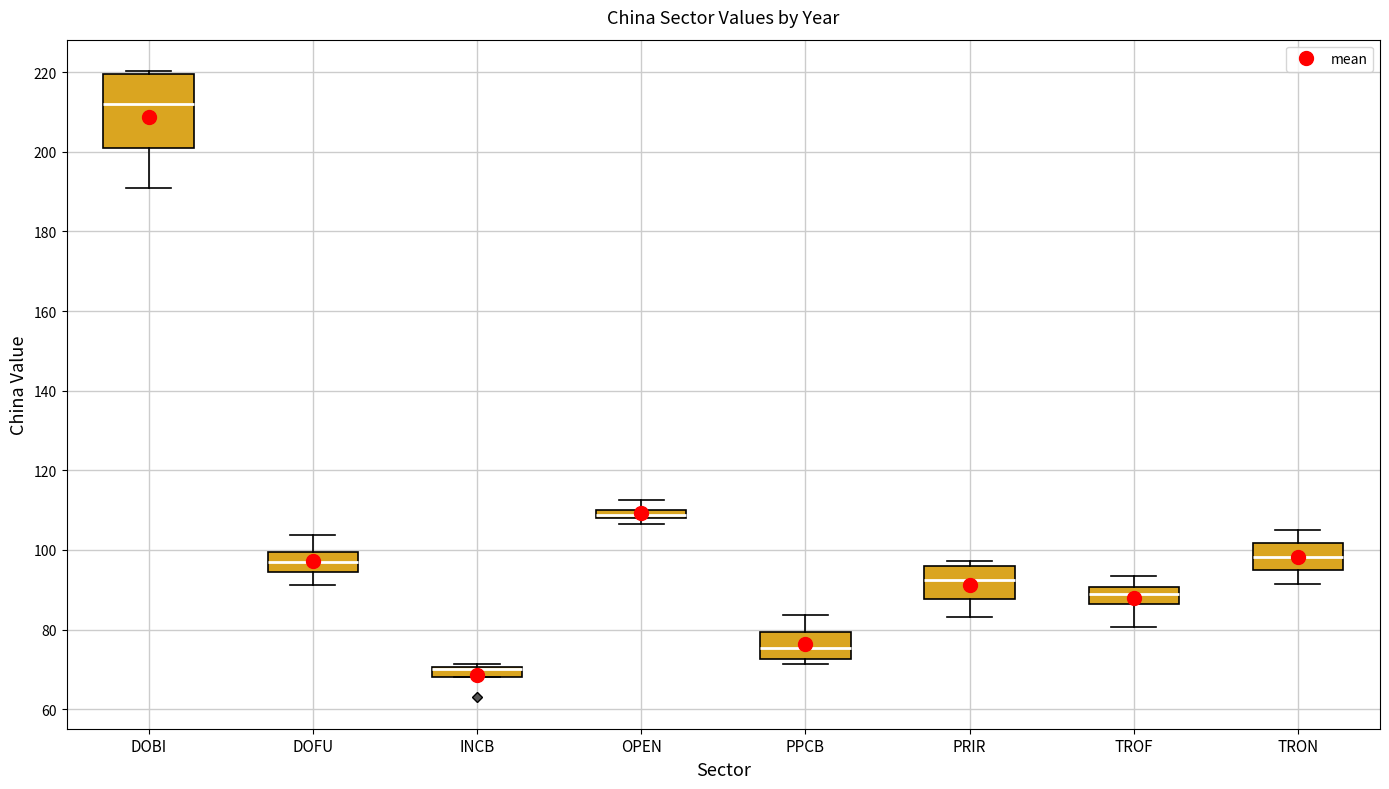

Which box is the tallest, from its lower edge to its upper edge?

DOBI